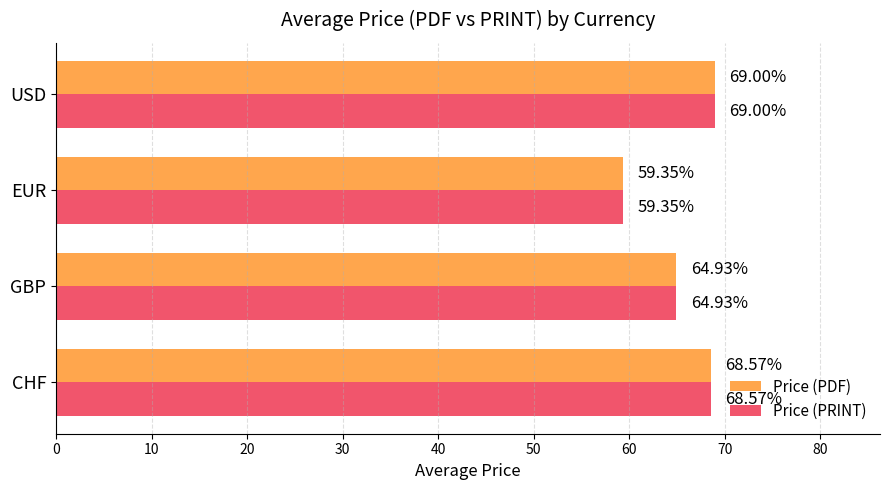

List the labels in order of Price (PRINT) value, smallest first.

EUR, GBP, CHF, USD